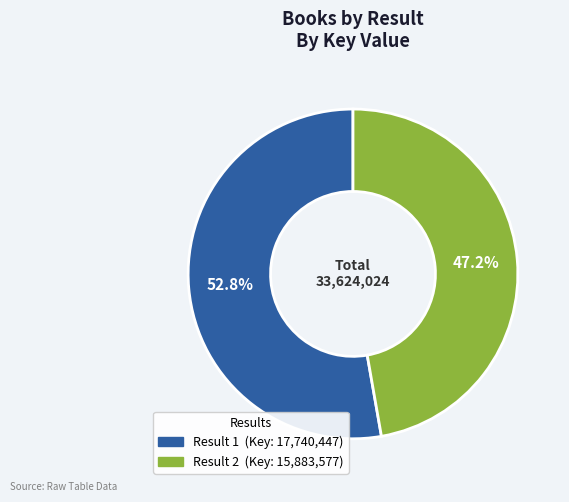

How many slices are in this pie chart?

2